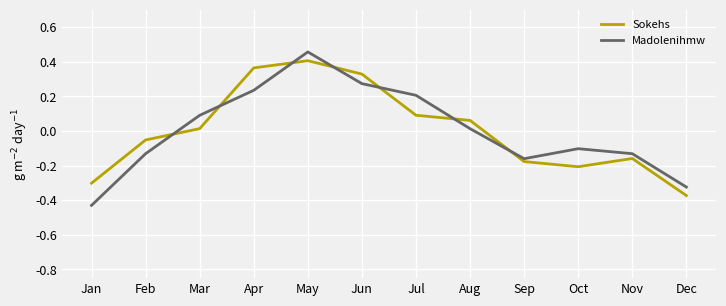

True or false: Madolenihmw and Sokehs intersect in this chart.

True